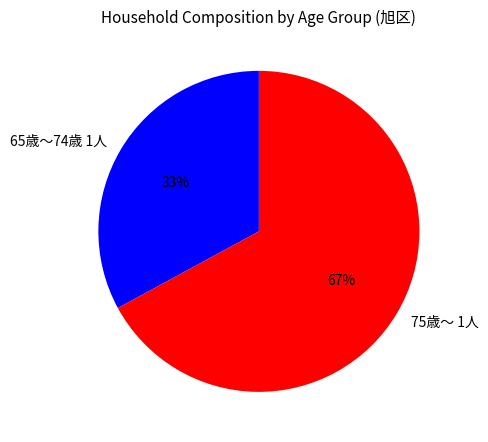

Is it true that 75歳～ 1人 is 58% of the pie?

False